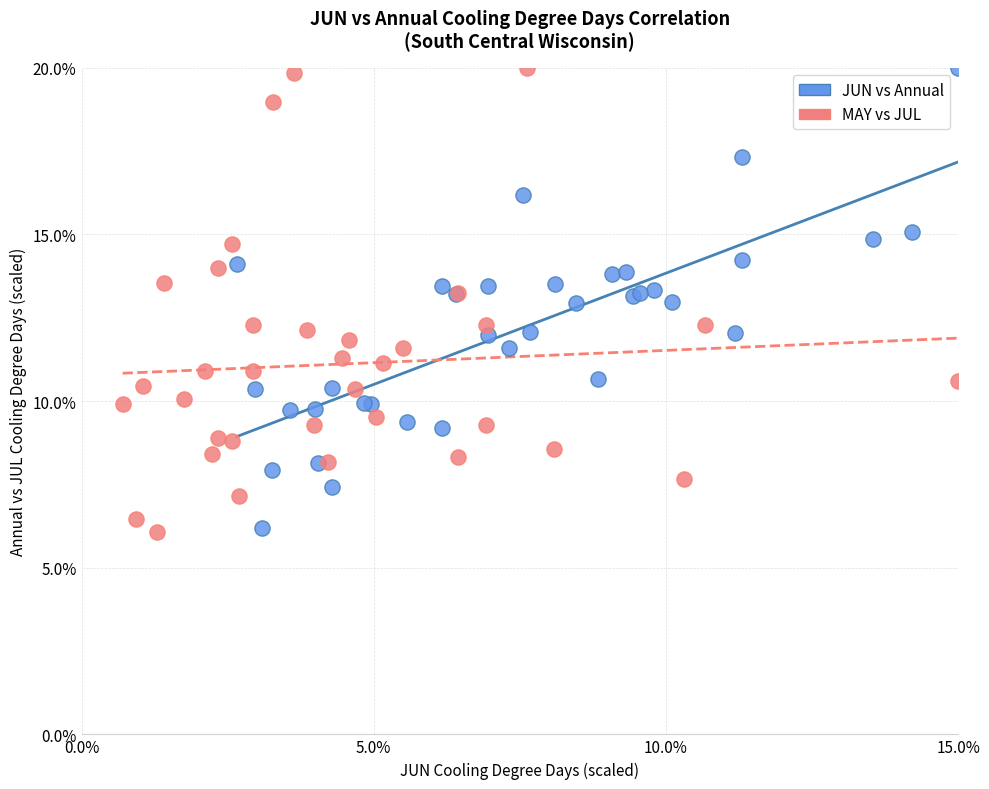

What are all the series names shown in the legend?

JUN vs Annual, MAY vs JUL